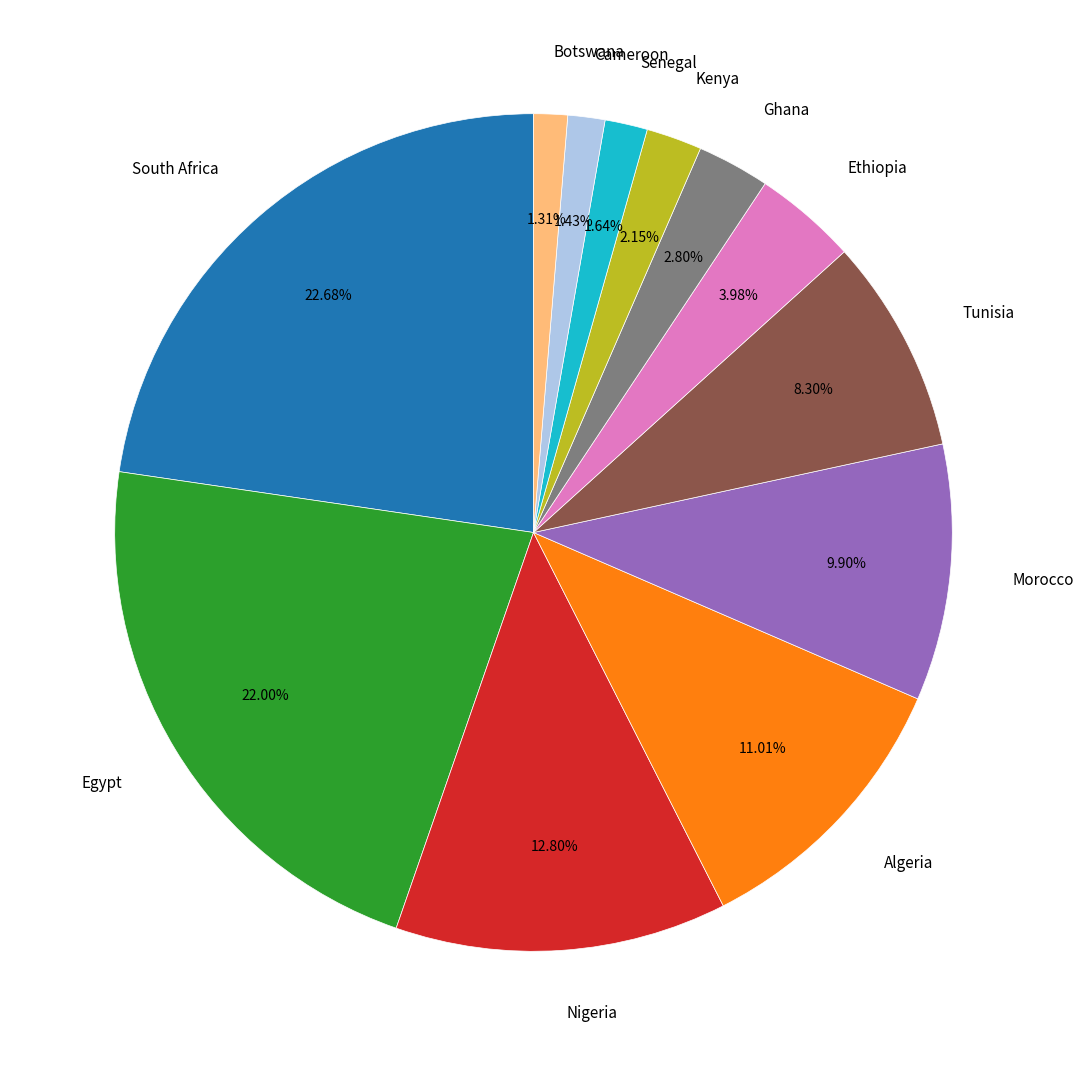

Count the number of slices in the pie.

12